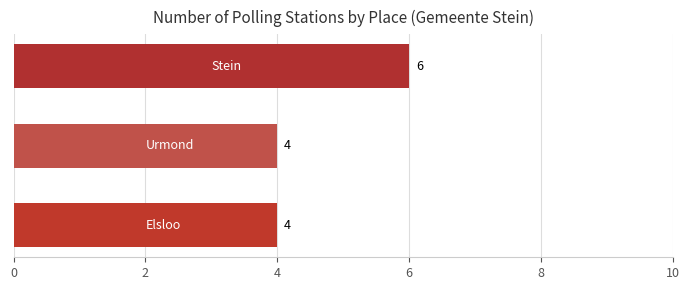

Count the values in the range 4 to 6.

3